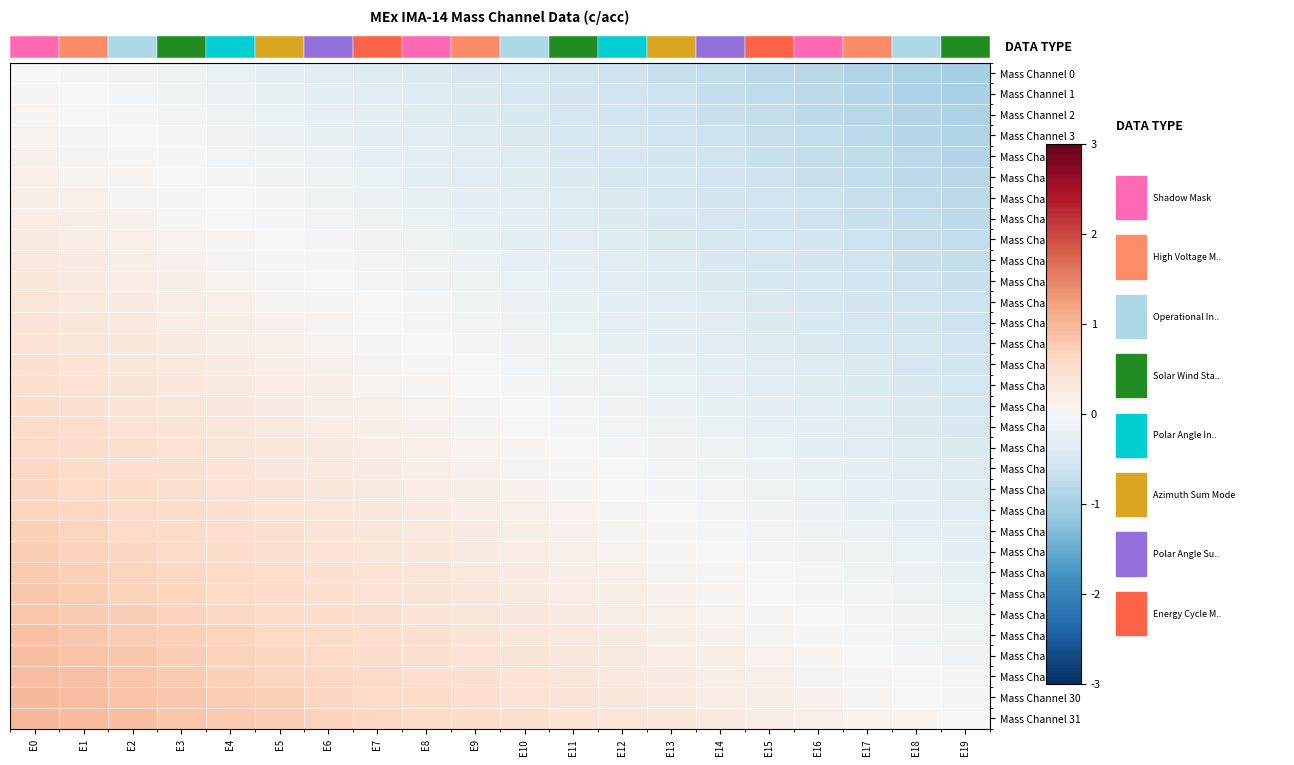

Which series has the largest total across all categories?

Mass Channel 31